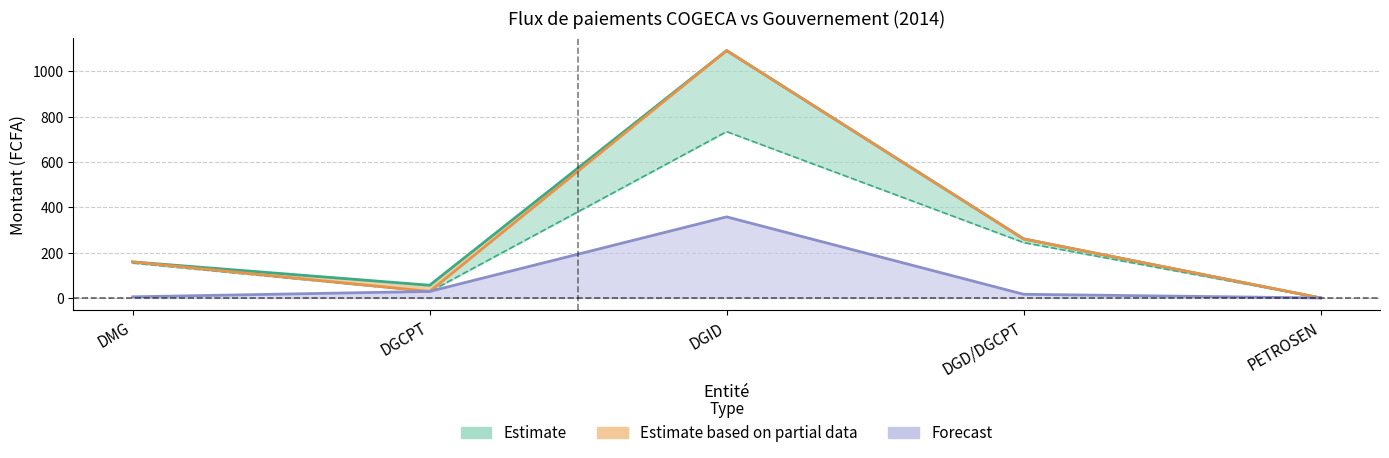

What is the spread (max minus min) of values at DGD/DGCPT?

244.4